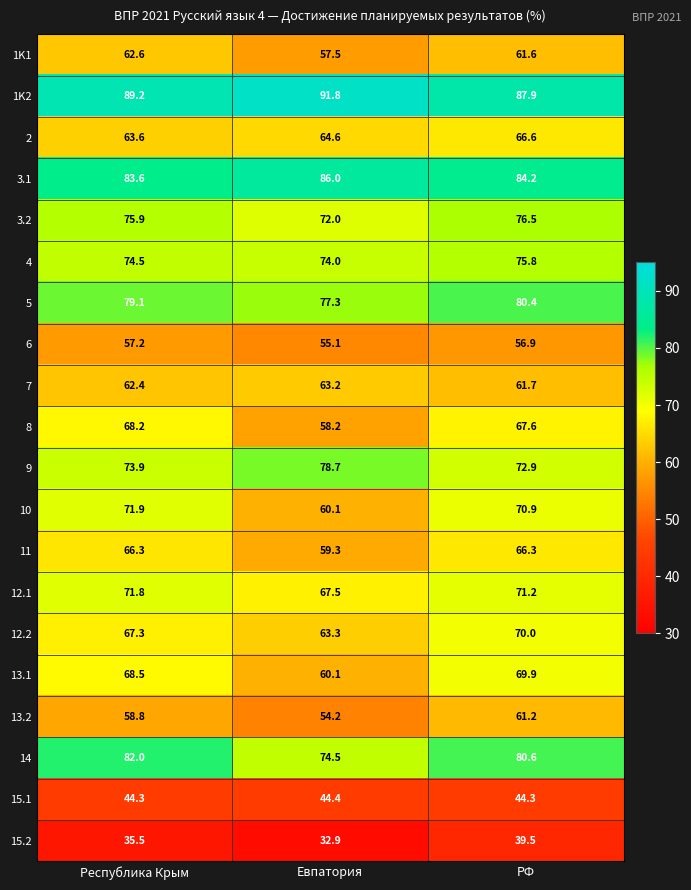

At which label is 3.1 closest to 84?

РФ